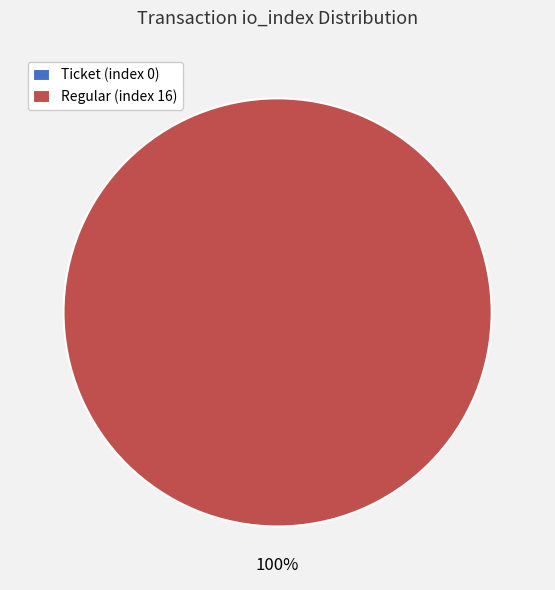

Which has a higher value, Regular (index 16) or Ticket (index 0)?

Regular (index 16)